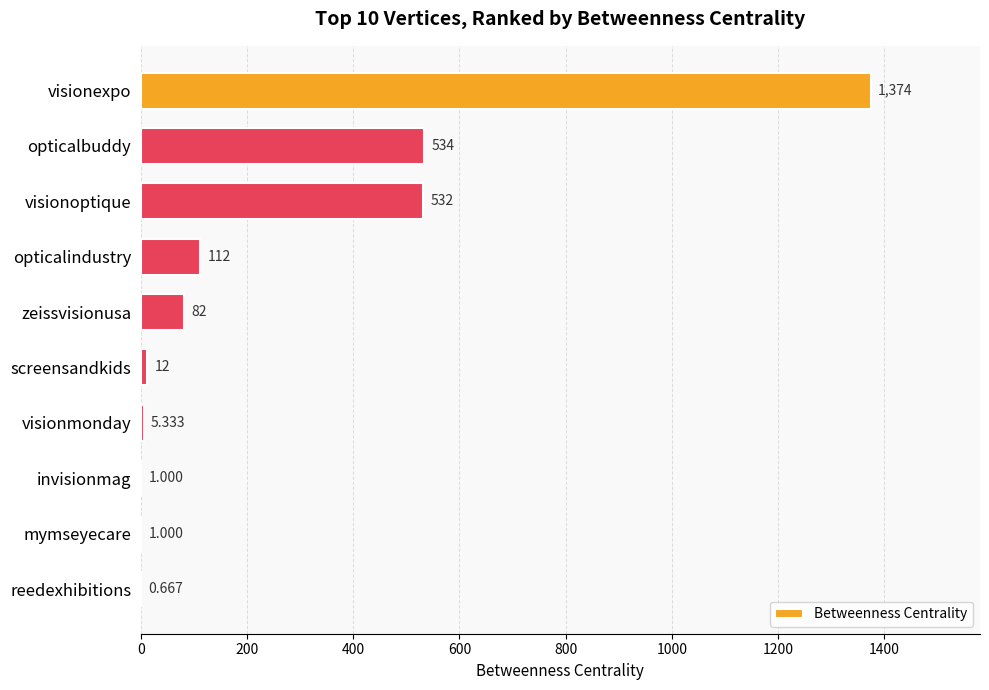

Where is the data nearest to the value 687?

opticalbuddy